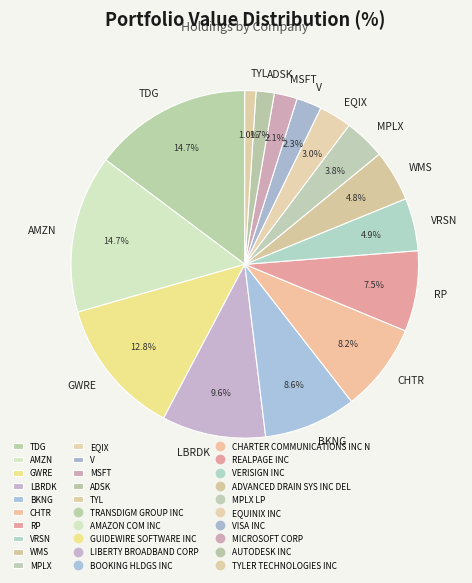

Does TYL account for over 50% of the chart?

No